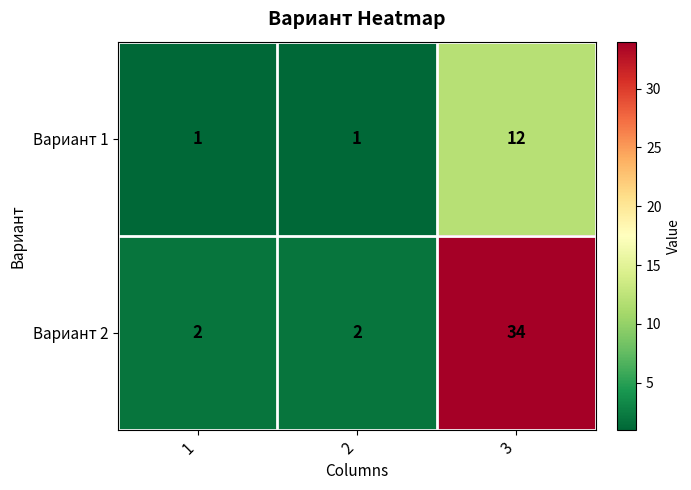

Which category has the highest value across all series?

3